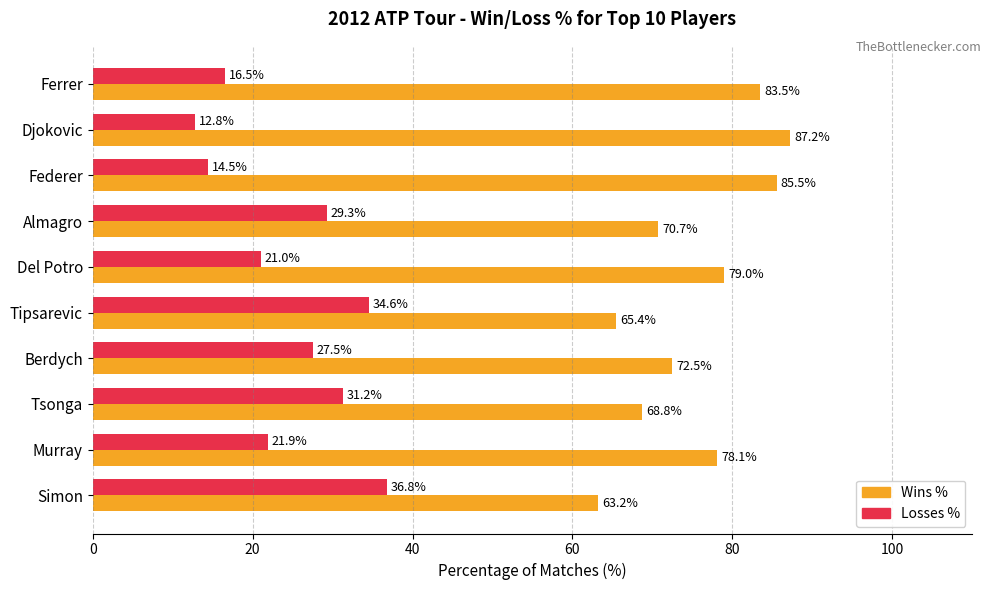

What is the difference between the second highest and minimum values in the Losses % series?

21.8